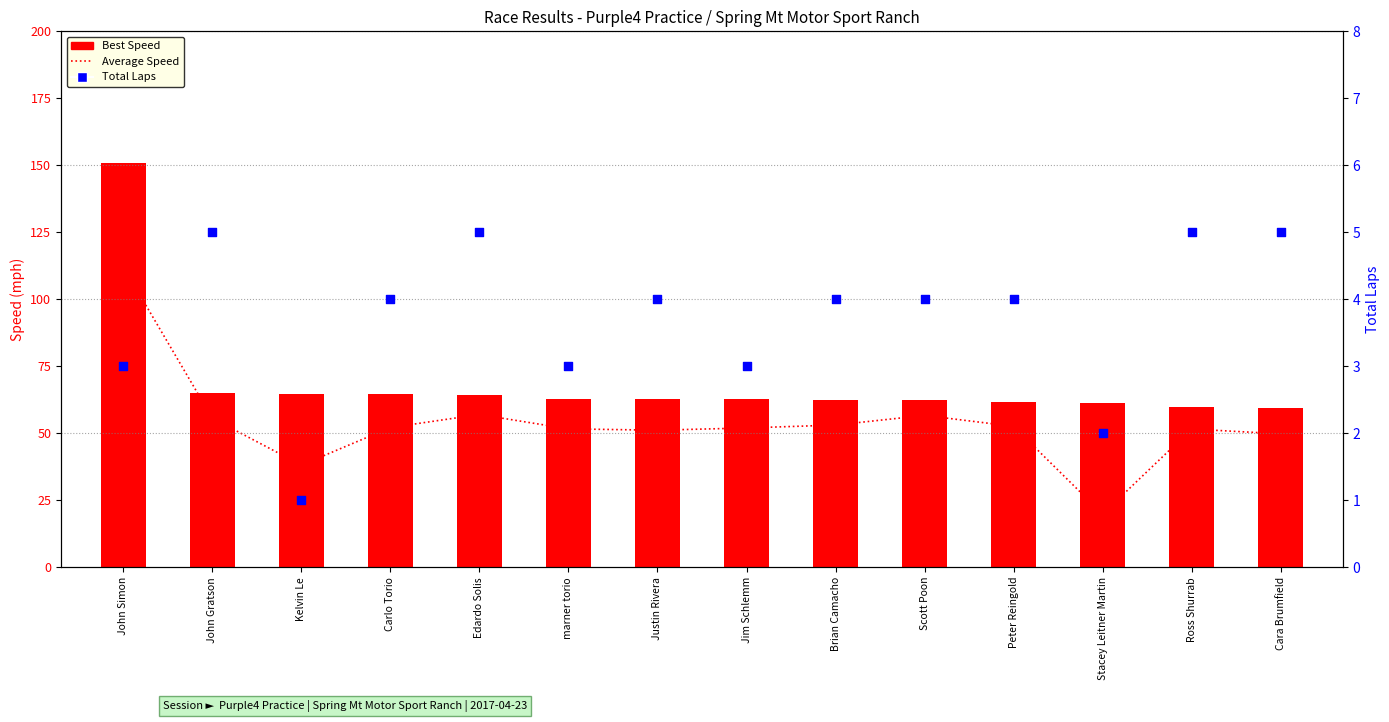

Which series has the largest total across all categories?

Best Speed